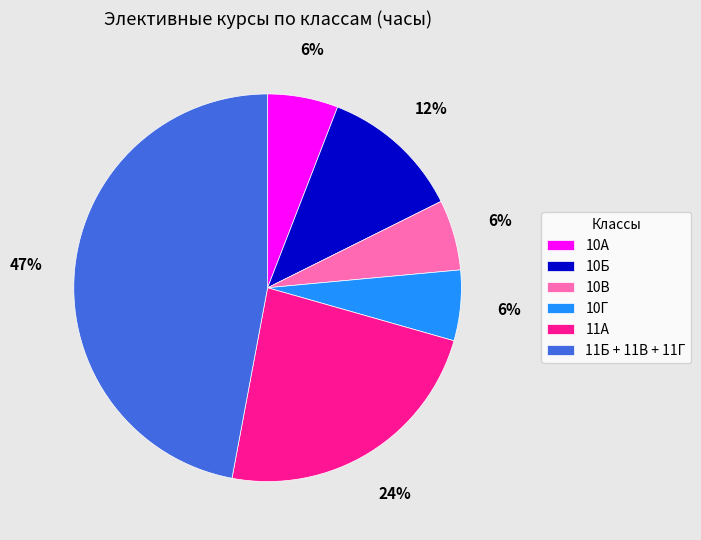

To the nearest percent, what portion does 11Б + 11В + 11Г represent?

47%